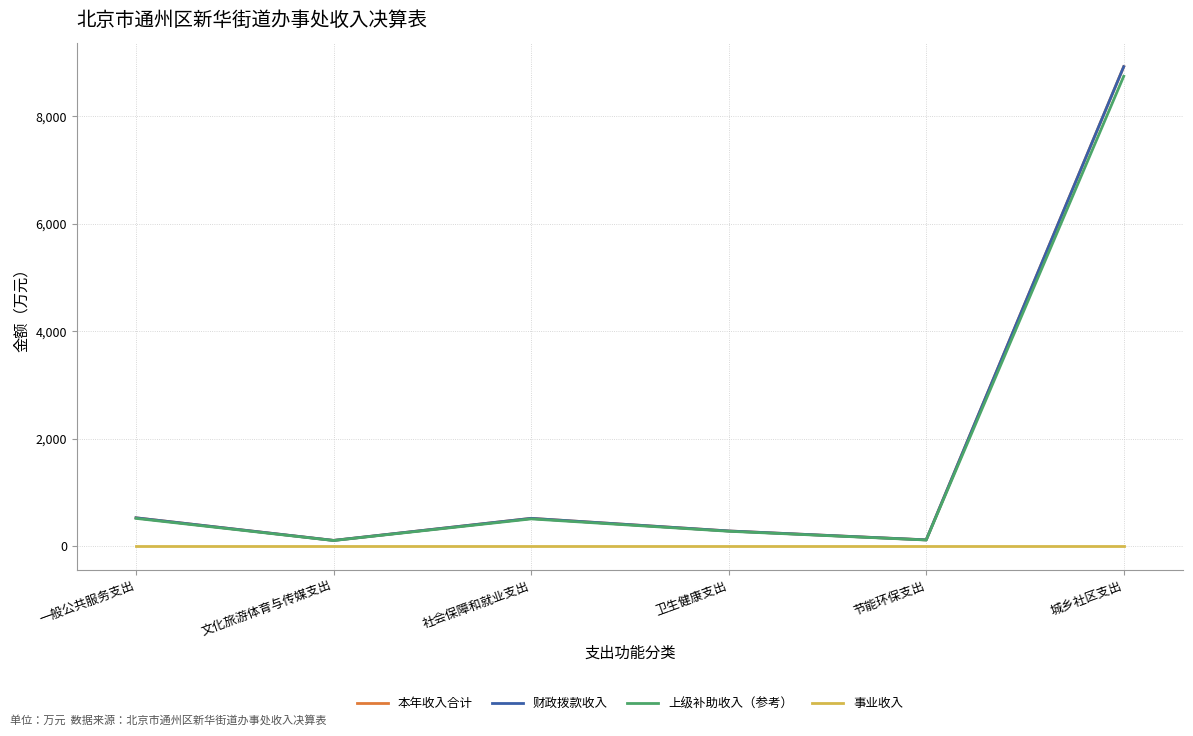

Is this an area chart (filled region under the line)?

No